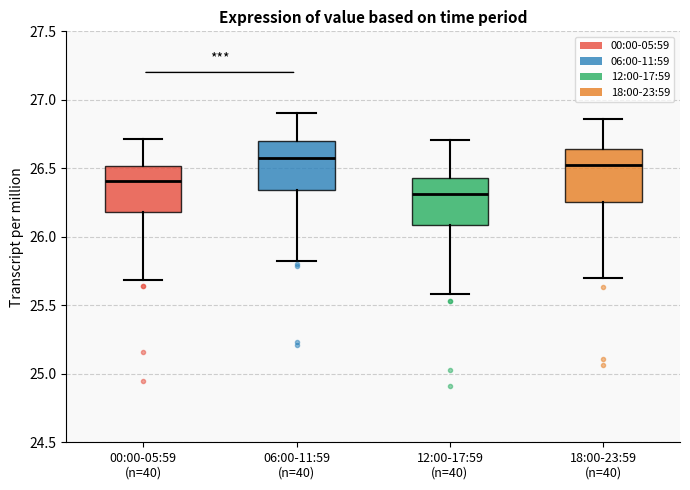

Reading left to right, read every box against the y-axis: the position of its median line, the range the box covers, and the ends of its whiskers. The values are not printed on the chart, so give them approximately, as read against the axis.

00:00-05:59 (n=40): median 26.40, box 26.20 to 26.50, whiskers 25.70 to 26.70
06:00-11:59 (n=40): median 26.60, box 26.35 to 26.70, whiskers 25.80 to 26.90
12:00-17:59 (n=40): median 26.30, box 26.10 to 26.45, whiskers 25.60 to 26.70
18:00-23:59 (n=40): median 26.50, box 26.25 to 26.65, whiskers 25.70 to 26.85